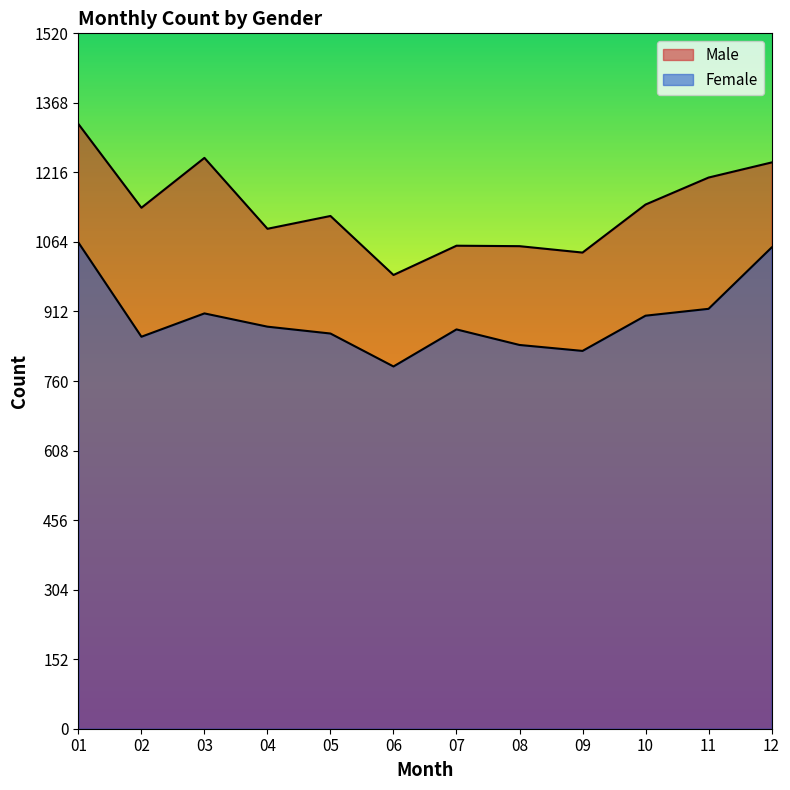

Is it true that Female equals 1879 at 01?

False